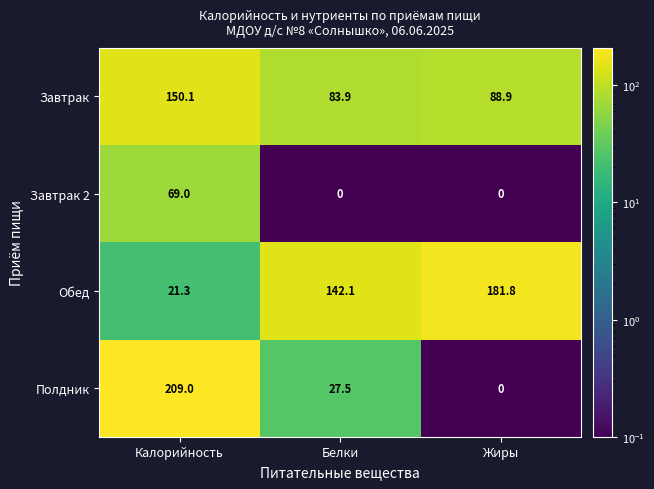

How many data points does each series have?

3